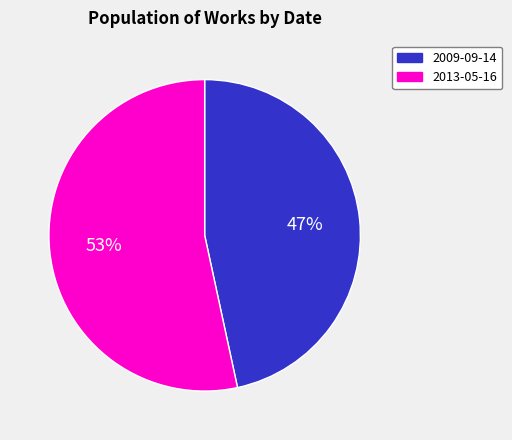

What is the largest slice in the pie chart?

2013-05-16